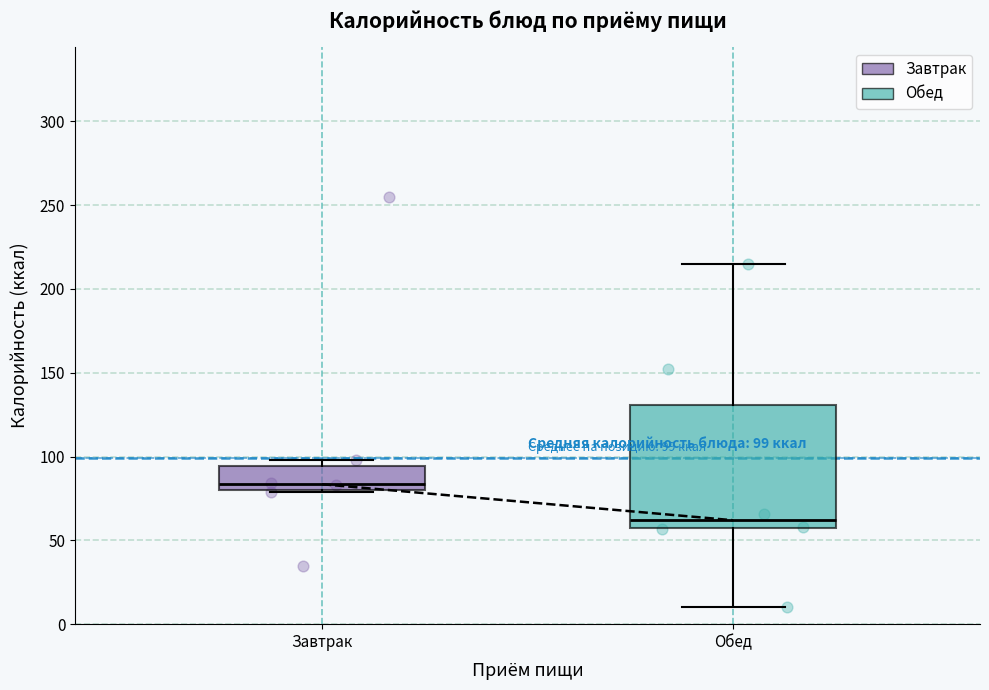

Comparing the boxes themselves (not the whiskers), which one is the tallest?

Обед